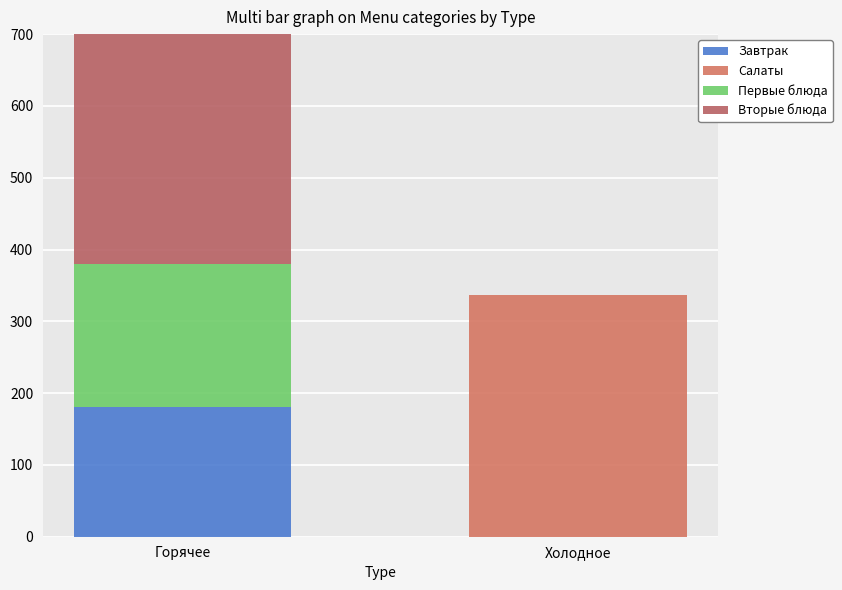

The value of Вторые блюда at Холодное is 0. True or false?

True